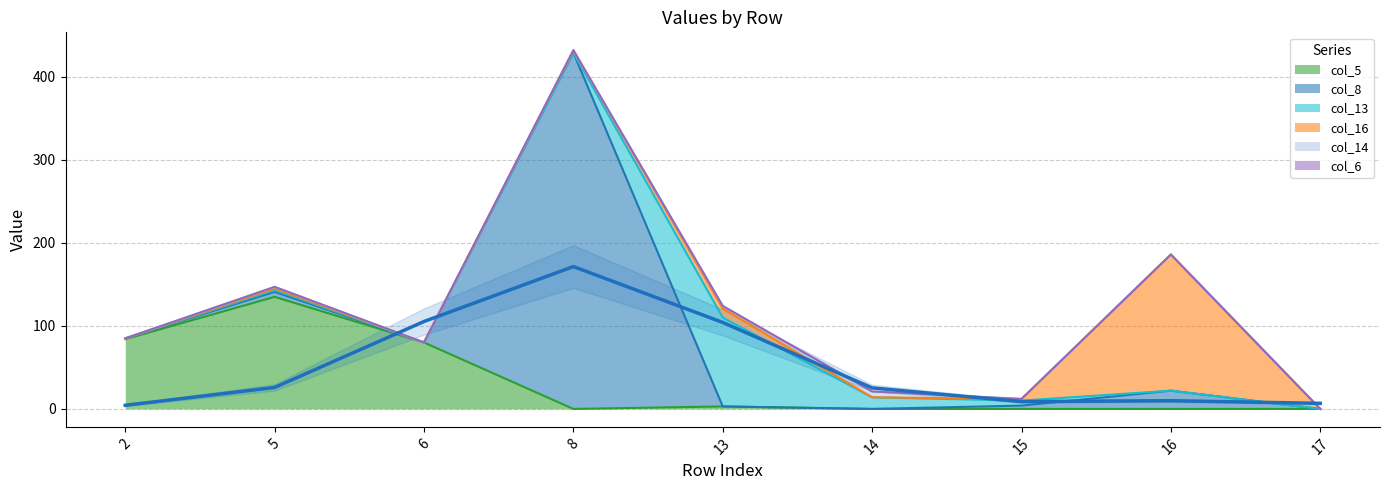

The col_14 series shows 7 at 14. True or false?

True